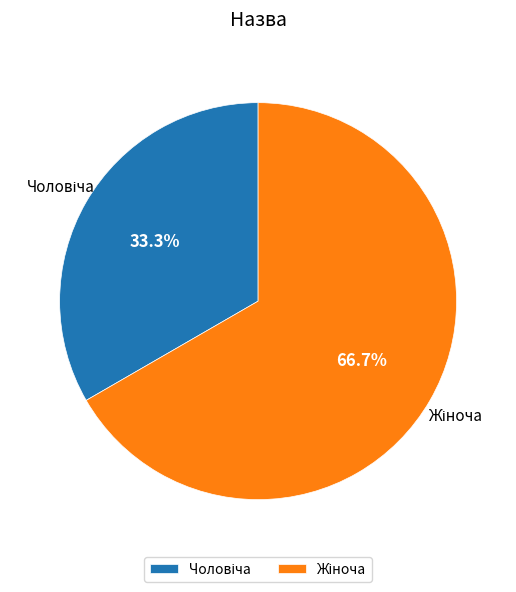

Does any single category account for the majority?

Yes